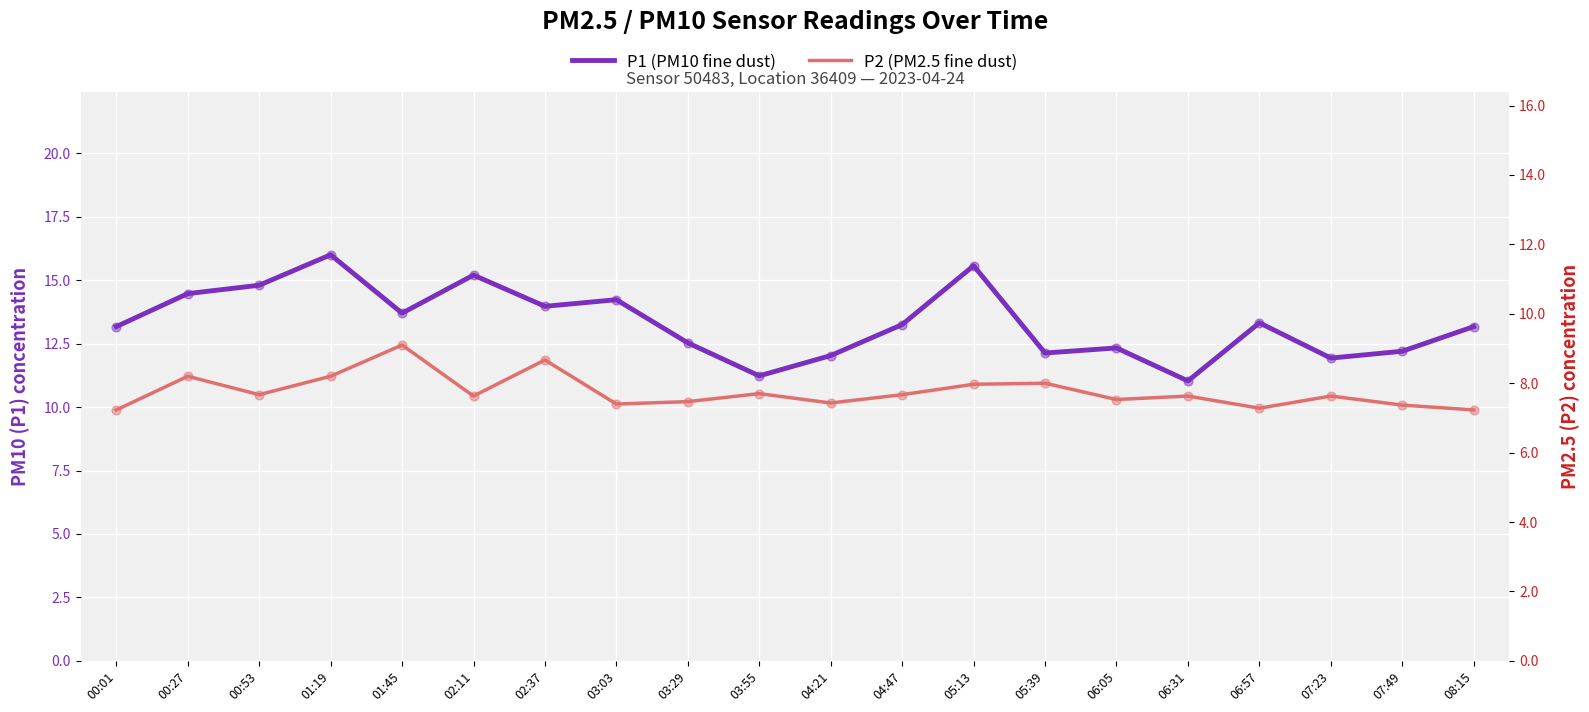

At which category is the sum across all series the highest?

01:19